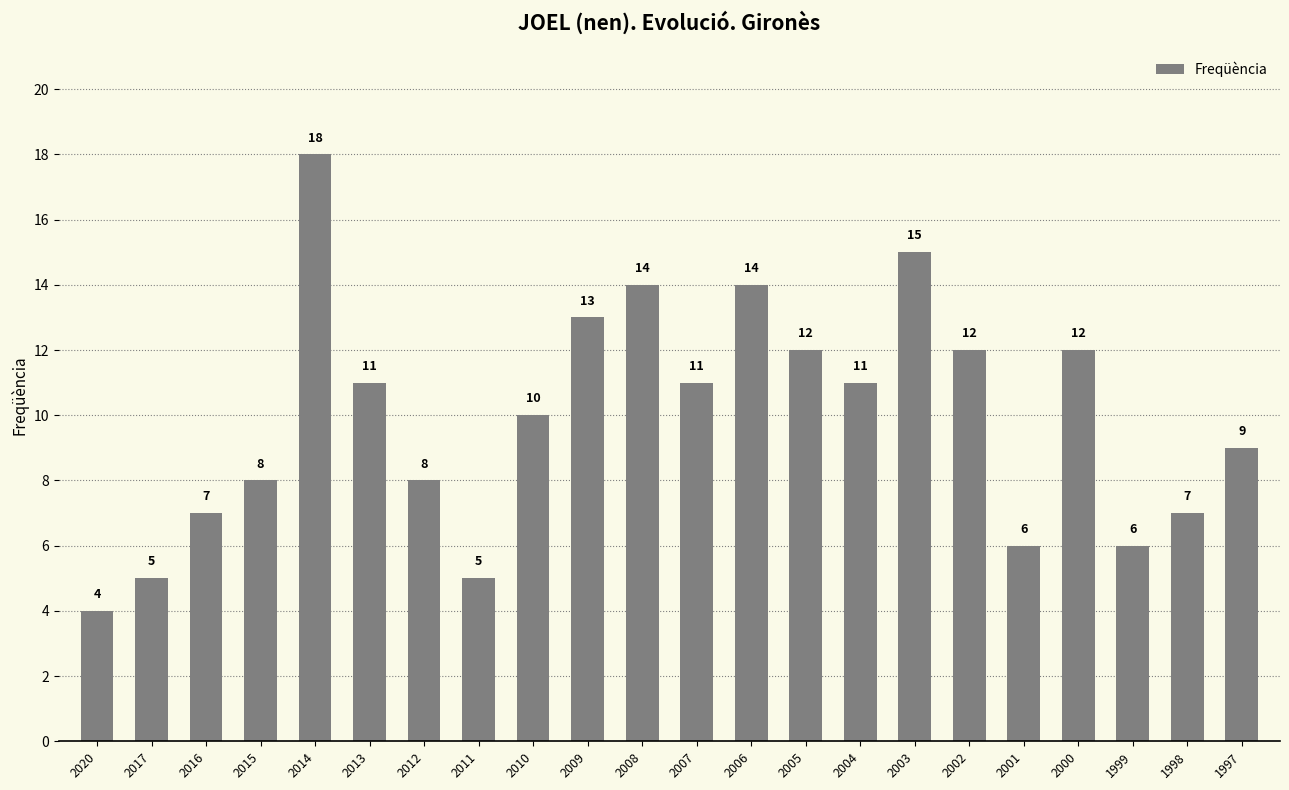

At which label does the data first exceed 11?

2014